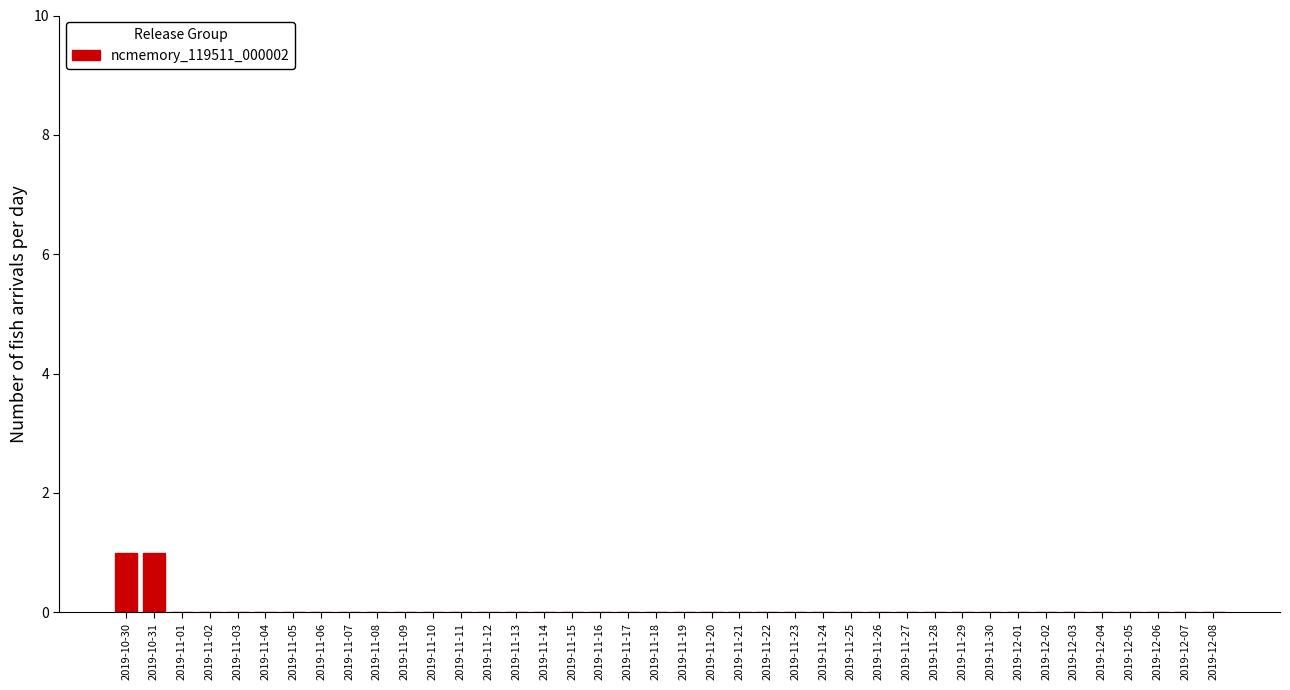

Is it true that the value at 2019-11-01 is 0?

True